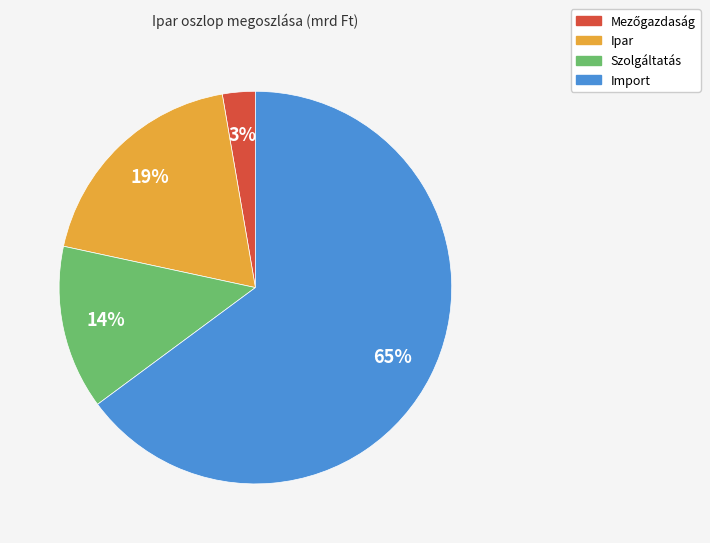

What percentage is the Ipar slice, to the nearest percent?

19%